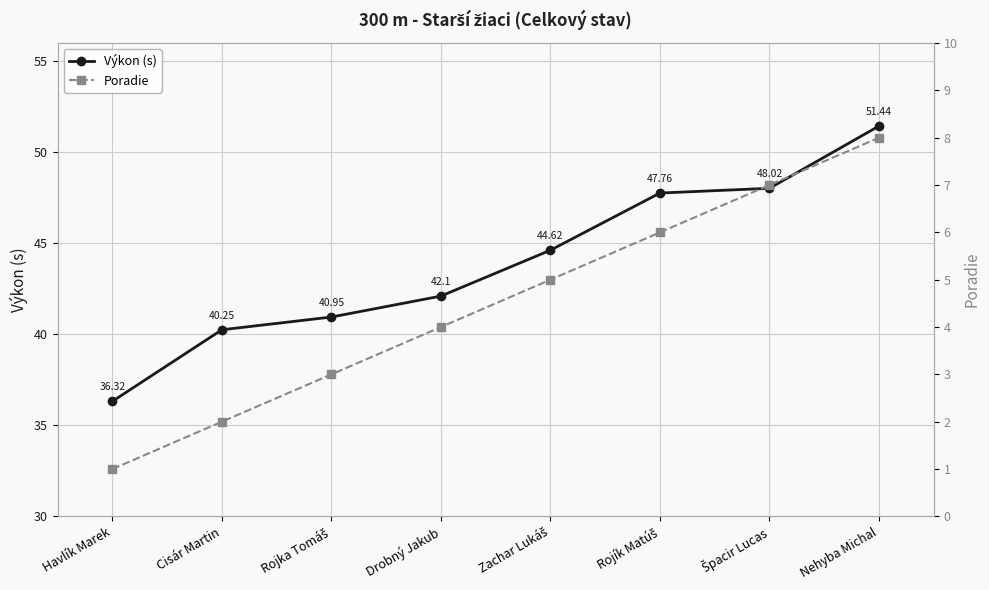

The Poradie series shows 5.0 at Zachar Lukáš. True or false?

True